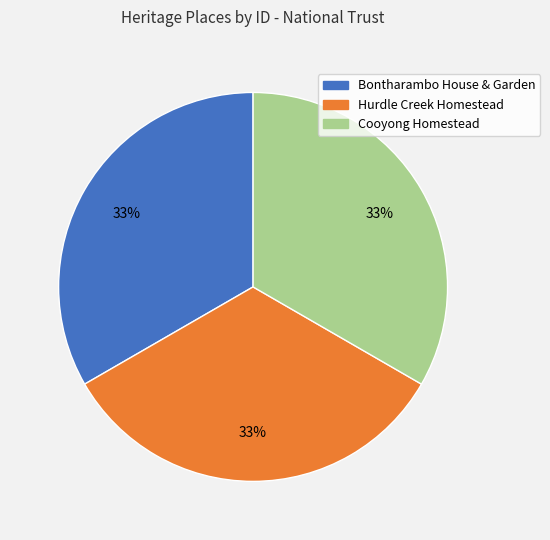

To the nearest percent, what is the combined percentage of Bontharambo House & Garden and Cooyong Homestead?

67%